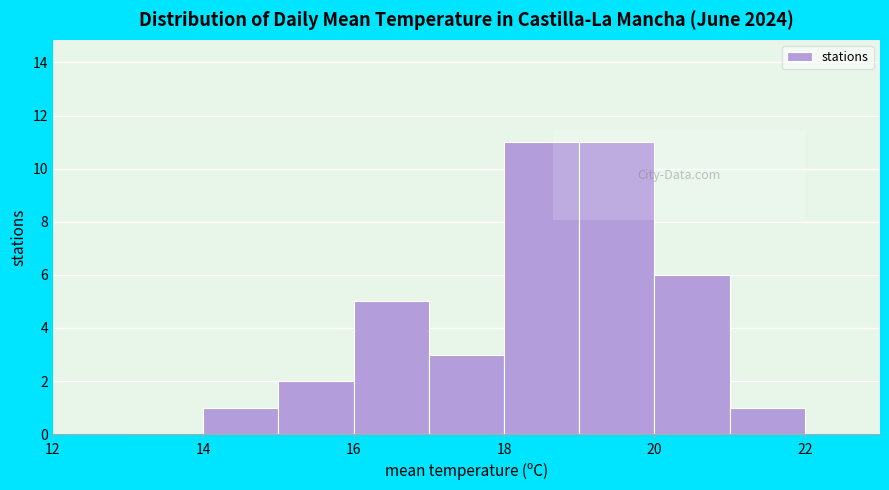

Reading left to right, list every bar in this chart as the range it spans on the x-axis followed by its height. The values are not printed on the chart, so give them approximately, as read against the axis.

13 to 14: 0
14 to 15: 1
15 to 16: 2
16 to 17: 5
17 to 18: 3
18 to 19: 11
19 to 20: 11
20 to 21: 6
21 to 22: 1